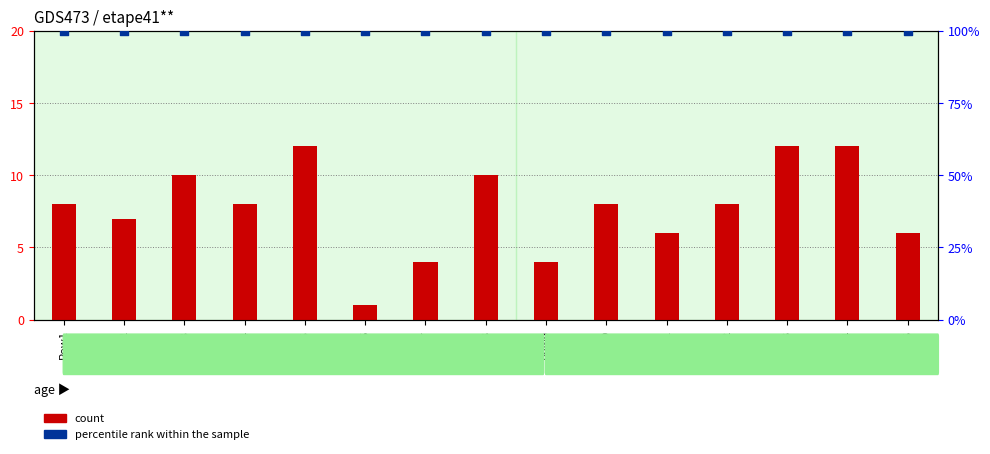

At which category is the sum across all series the highest?

Row5